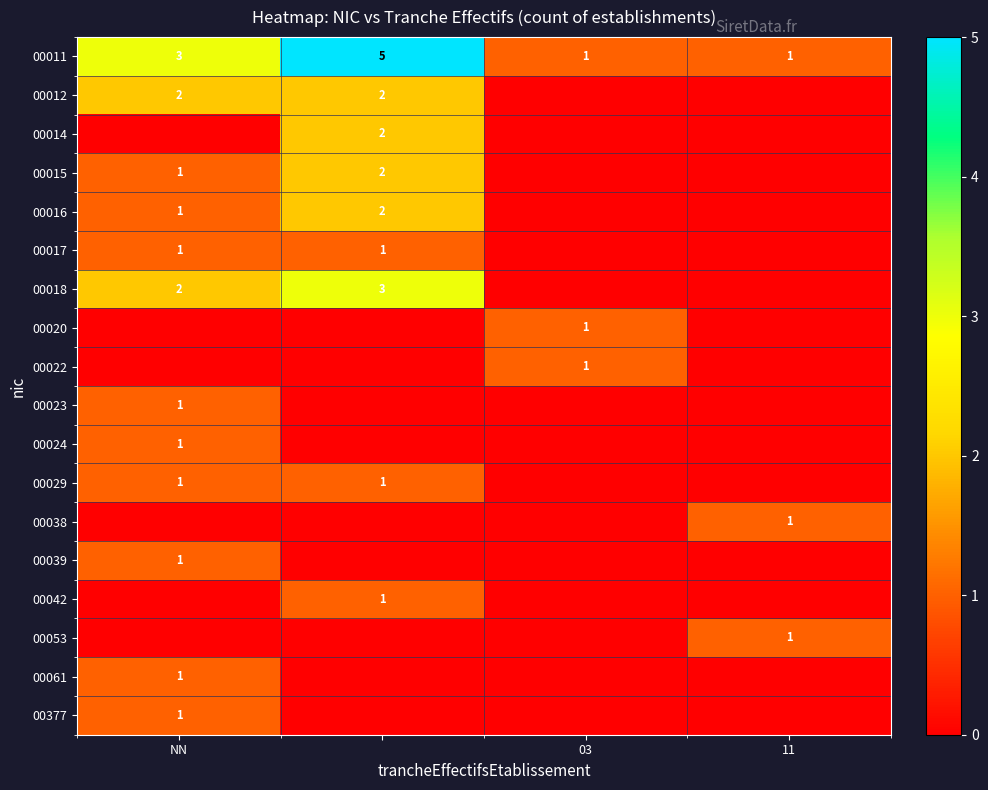

What is the total value across all series at NN?

16